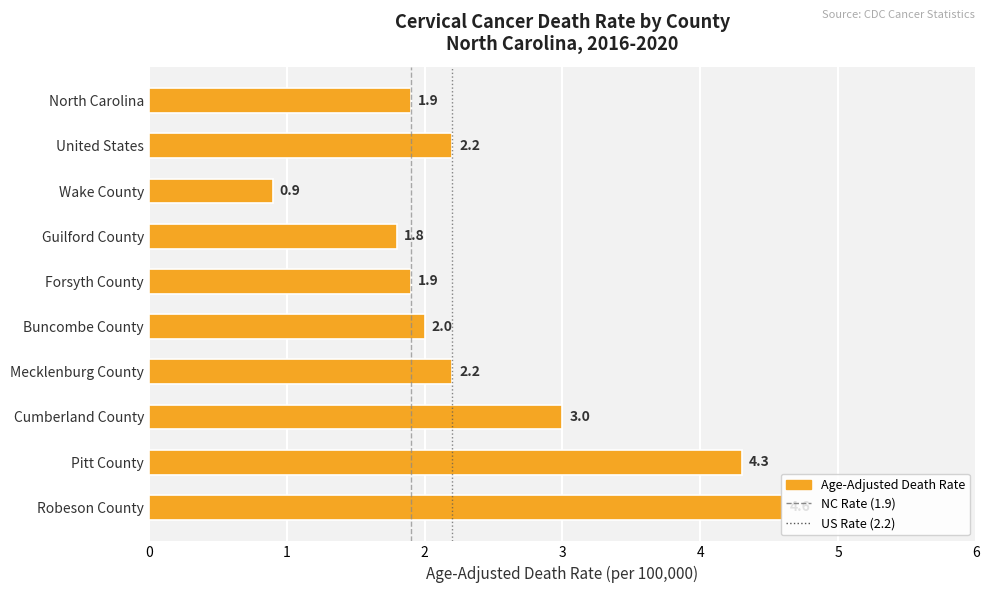

True or false: the data shows 4.3 at Pitt County.

True